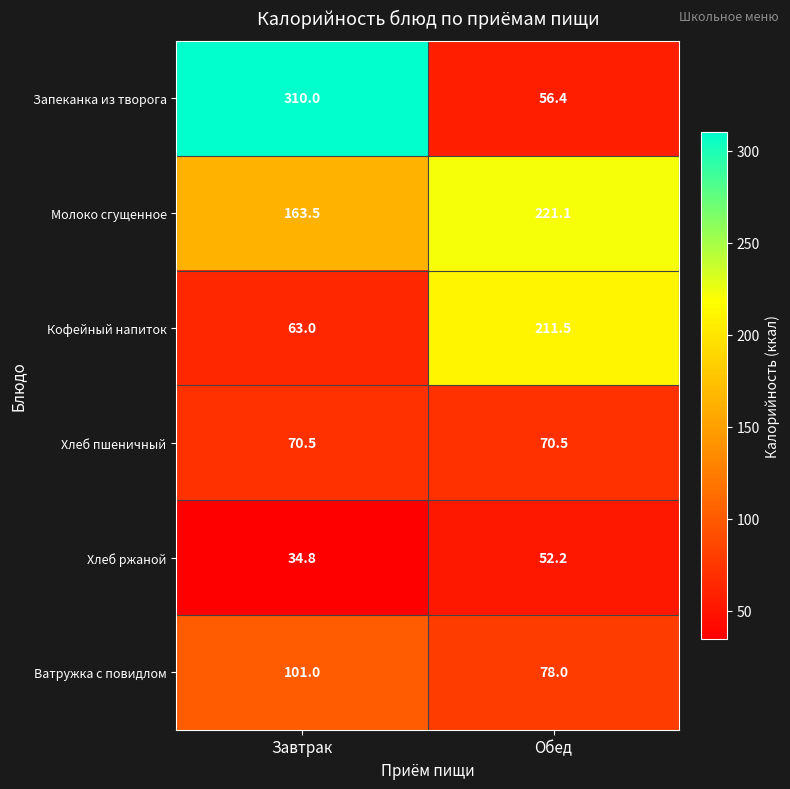

Rank the series at Обед from lowest to highest value.

Хлеб ржаной, Запеканка из творога, Хлеб пшеничный, Ватружка с повидлом, Кофейный напиток, Молоко сгущенное